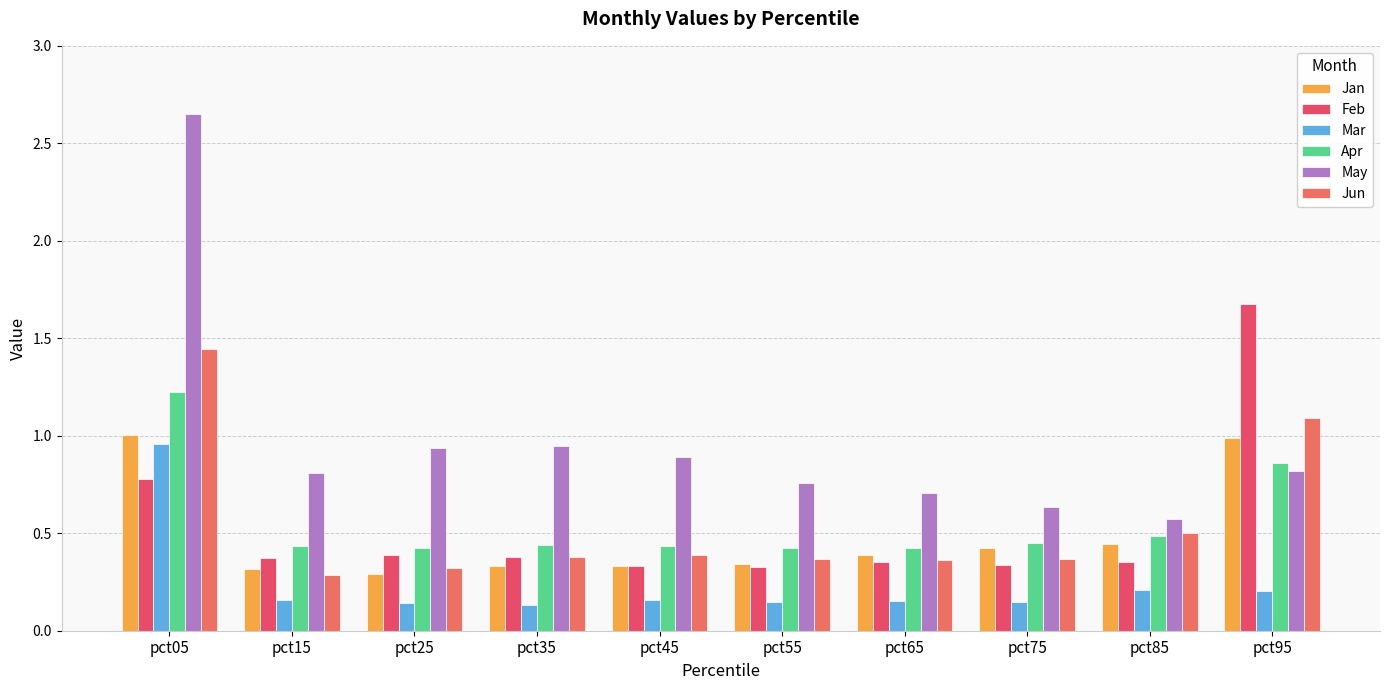

What is the highest value of the Feb series?

1.7